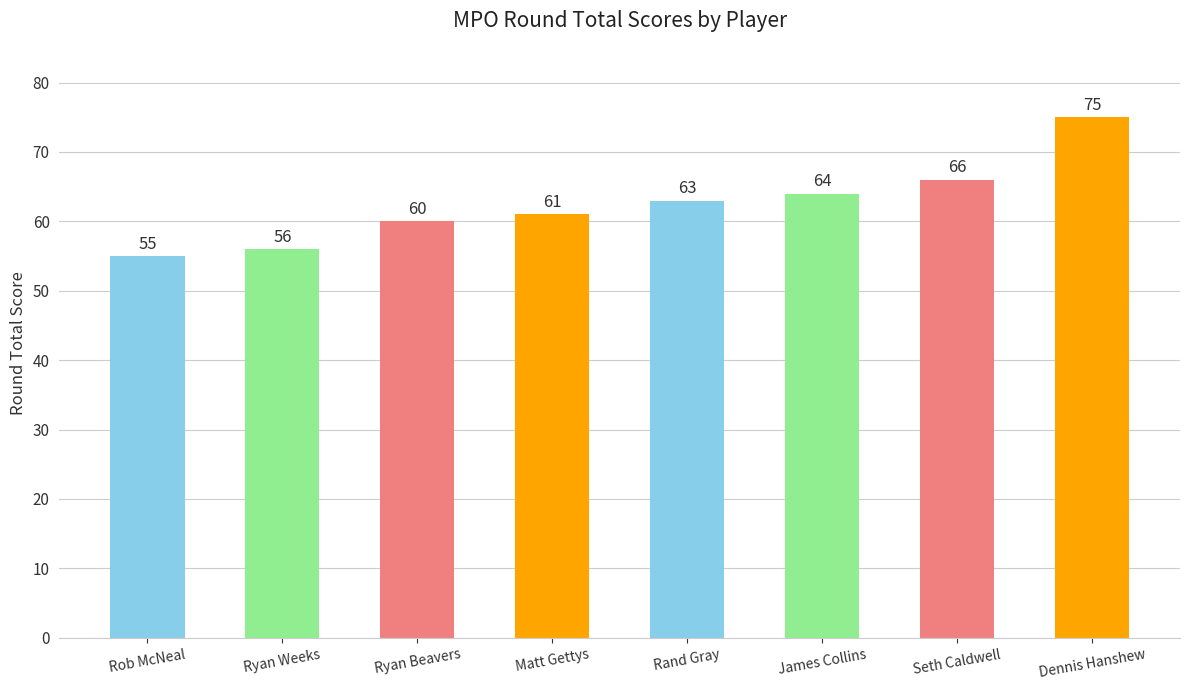

How many data points does each series have?

8